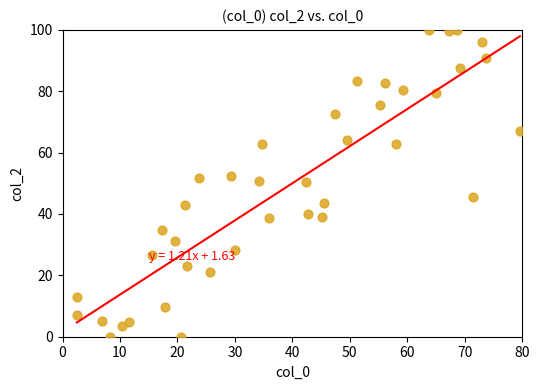

What is the range of X values (max minus min)?

77.1